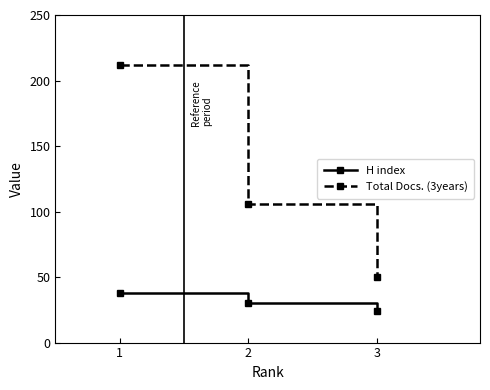

Which label corresponds to the smallest value in the chart?

3